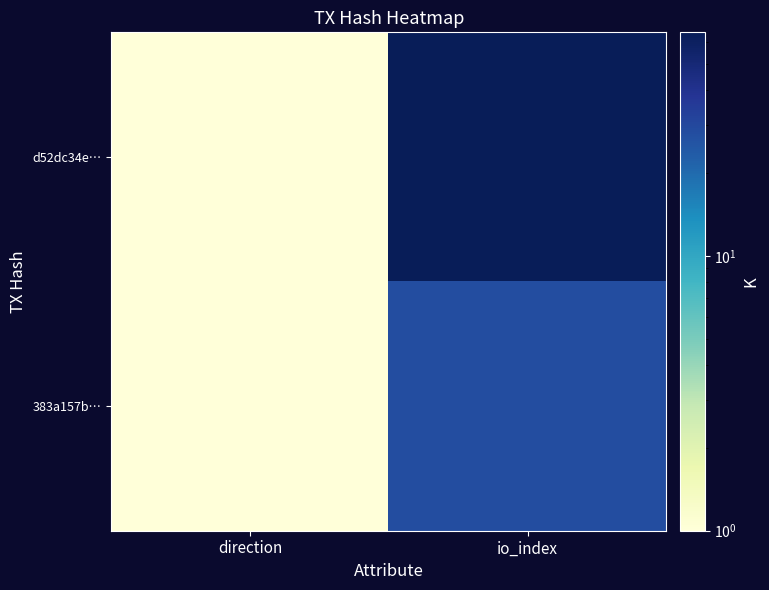

Reading left to right, list all the values displayed in this chart.

d52dc34e…: direction=1	io_index=65
383a157b…: direction=1	io_index=28